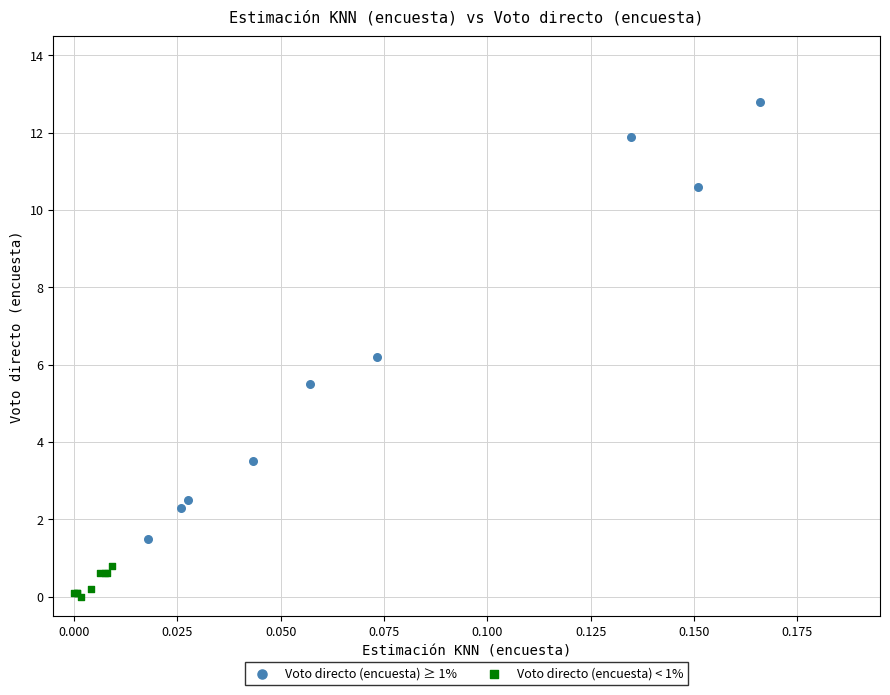

Which series has the largest Y range (max minus min)?

Voto directo (encuesta) ≥ 1%